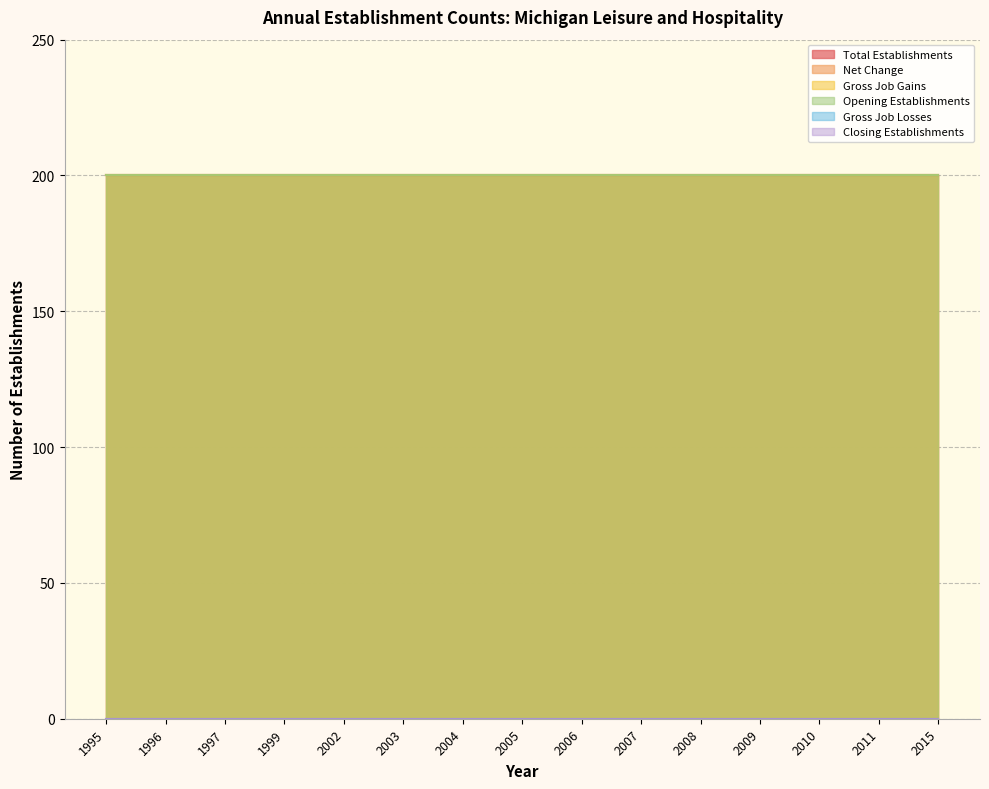

Between 2005 and 2009, which series saw the biggest shift?

Total Establishments